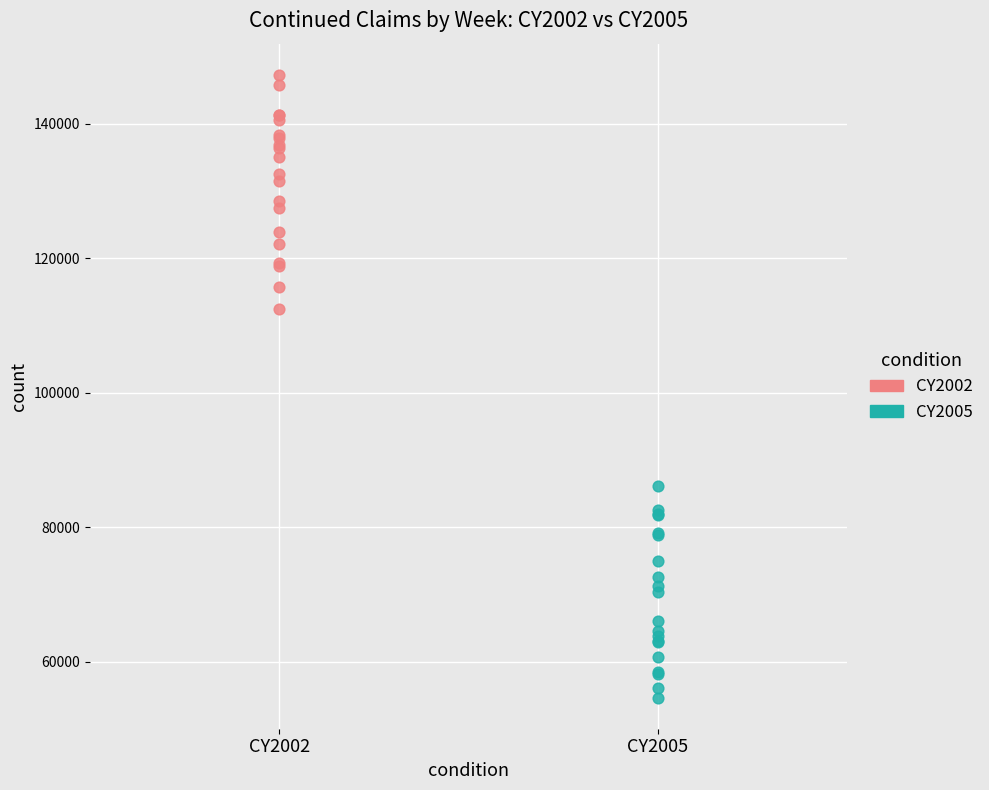

What are all the series names shown in the legend?

CY2002, CY2005